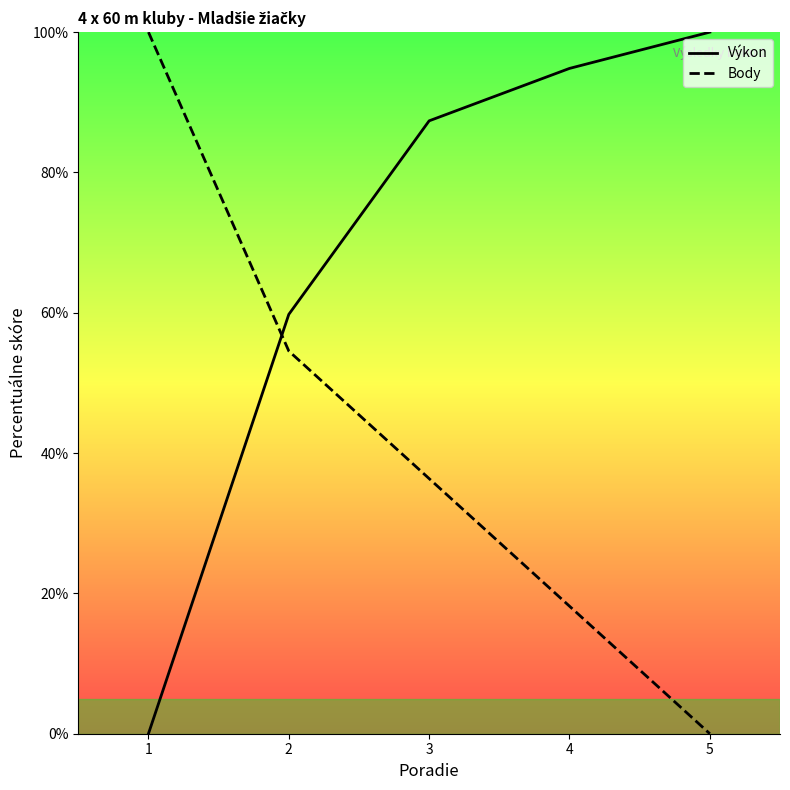

Which series has the largest range (max minus min)?

Výkon